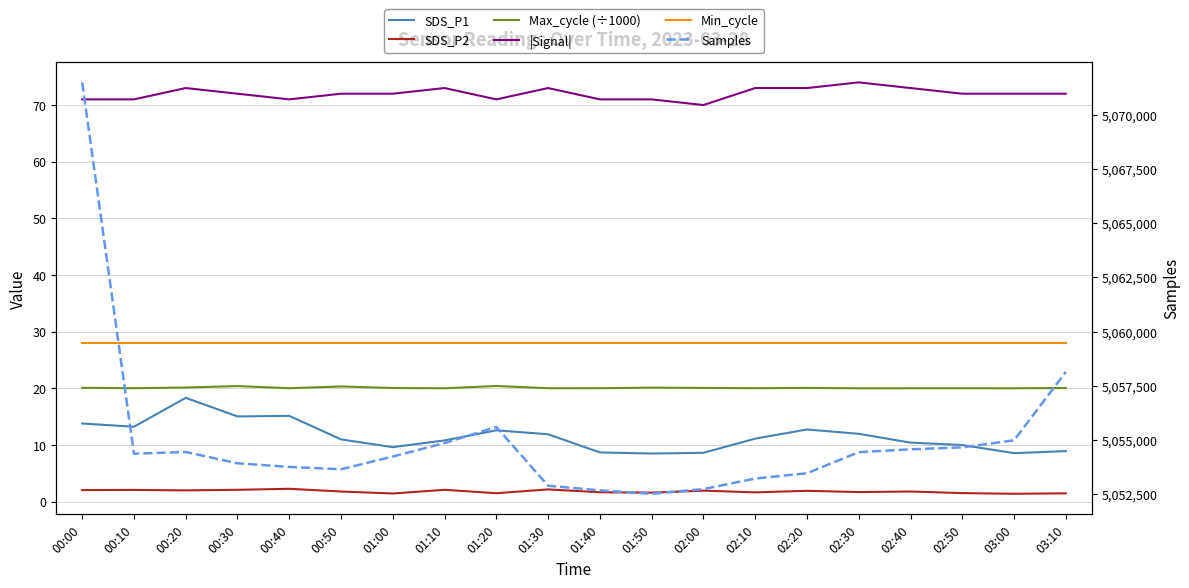

How many lines are shown in the chart?

6